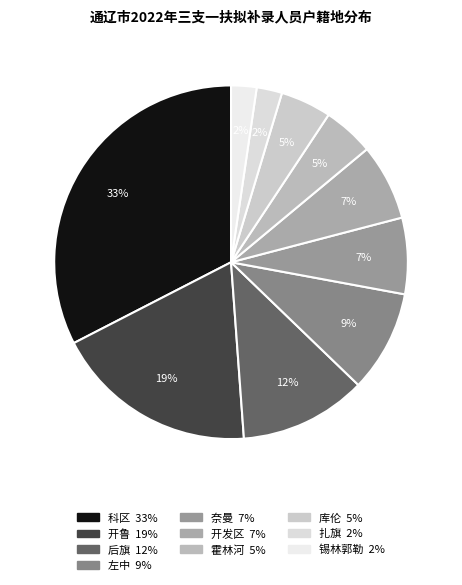

To the nearest percent, what percentage of the pie is 库伦?

5%